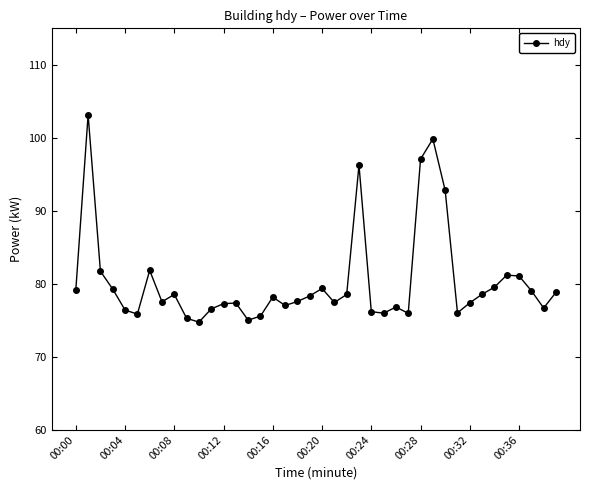

What is the greatest value displayed?

103.2